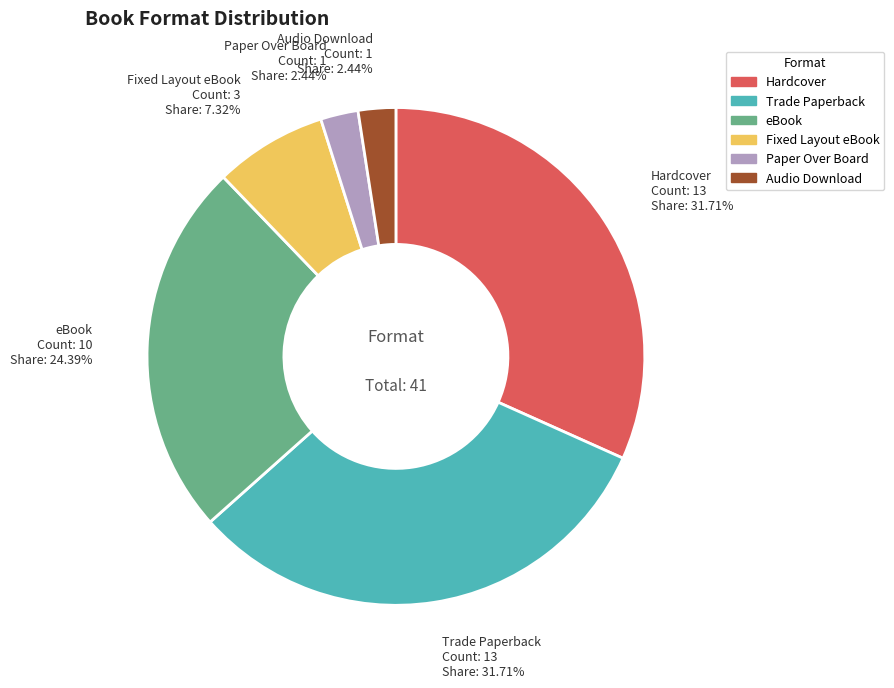

Is there a majority slice in this chart?

No